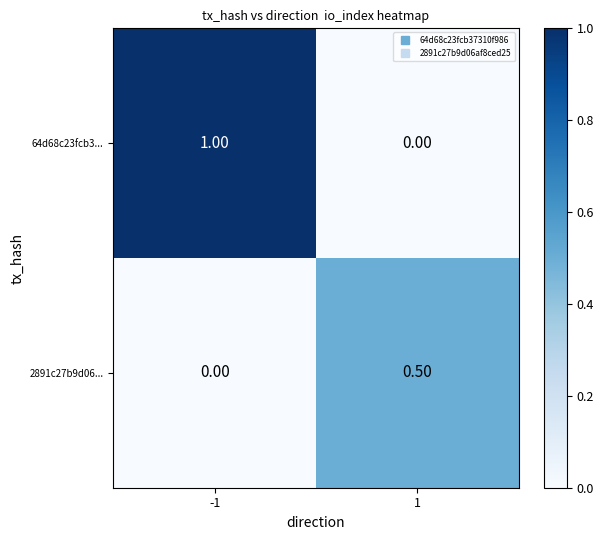

Which series has the largest total across all categories?

64d68c23fcb3...